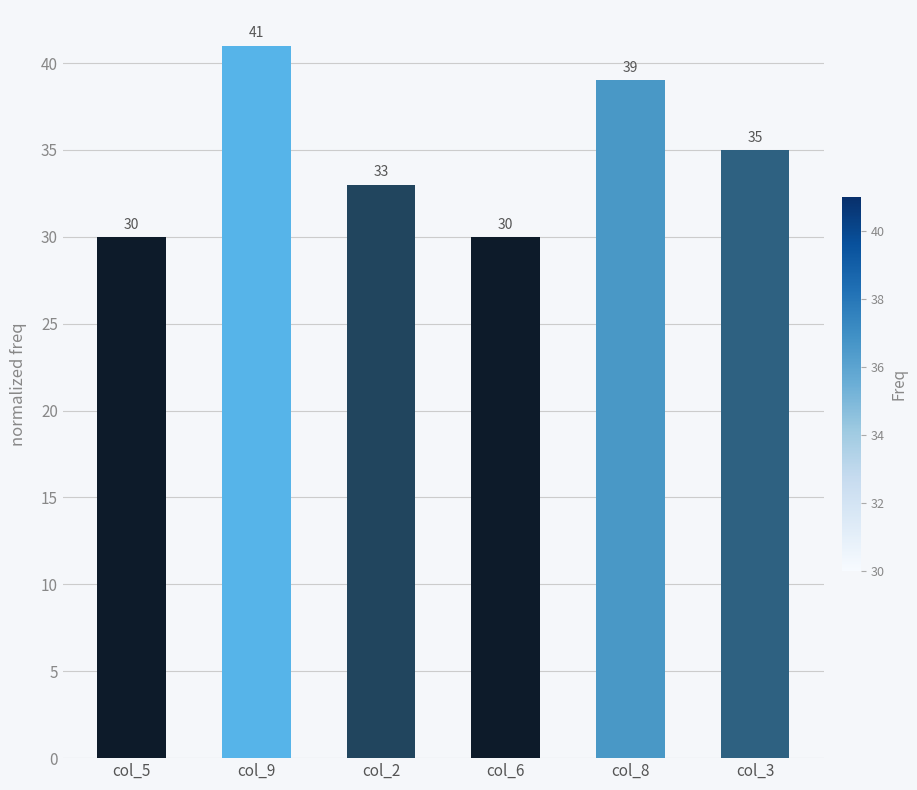

Reading right to left, extract all data points from this chart.

col_3=35	col_8=39	col_6=30	col_2=33	col_9=41	col_5=30